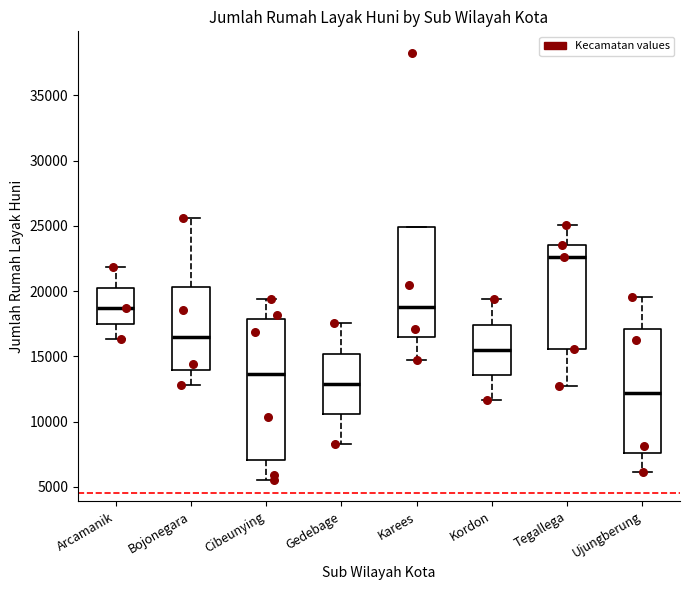

Which box's median line is the highest?

Tegallega